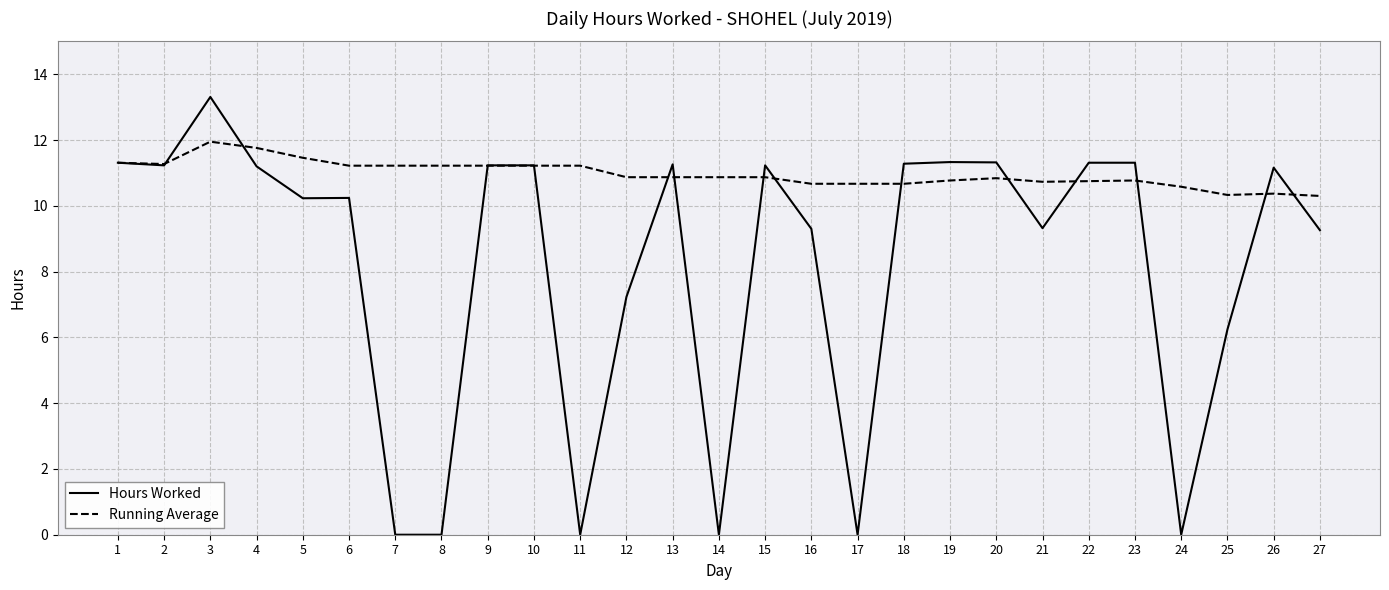

What is the maximum value for Hours Worked?

13.3